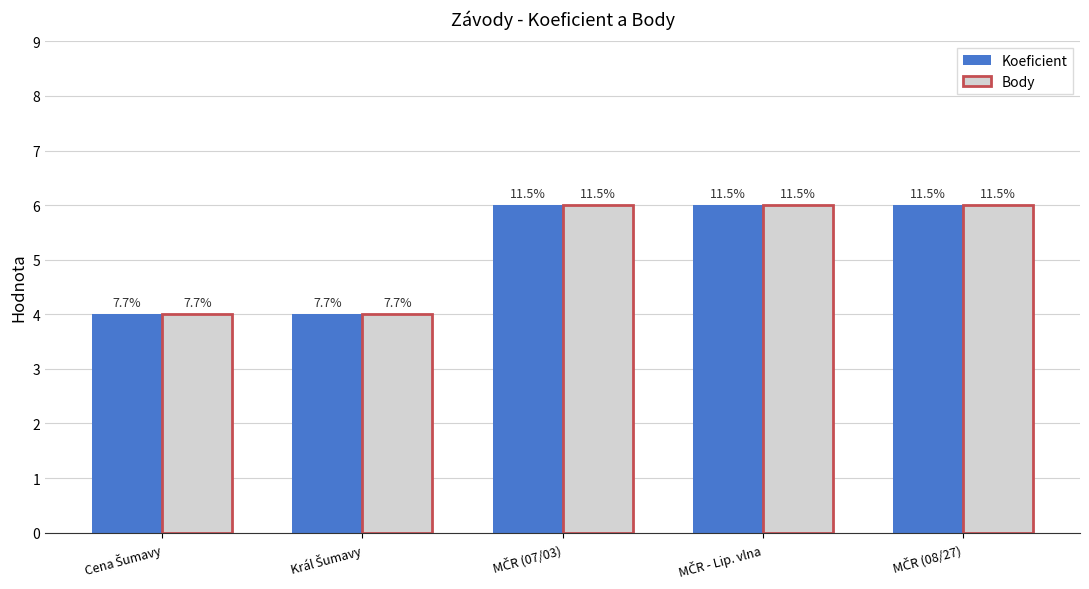

What are all the series names shown in the legend?

Koeficient, Body